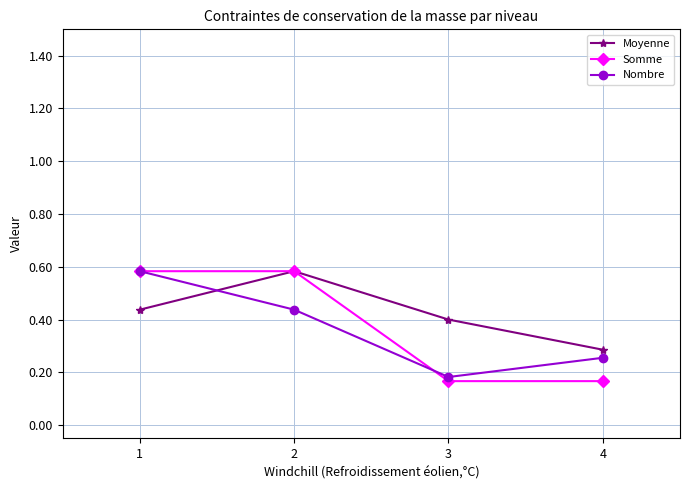

Between which two adjacent categories do Nombre and Moyenne first intersect?

1 and 2